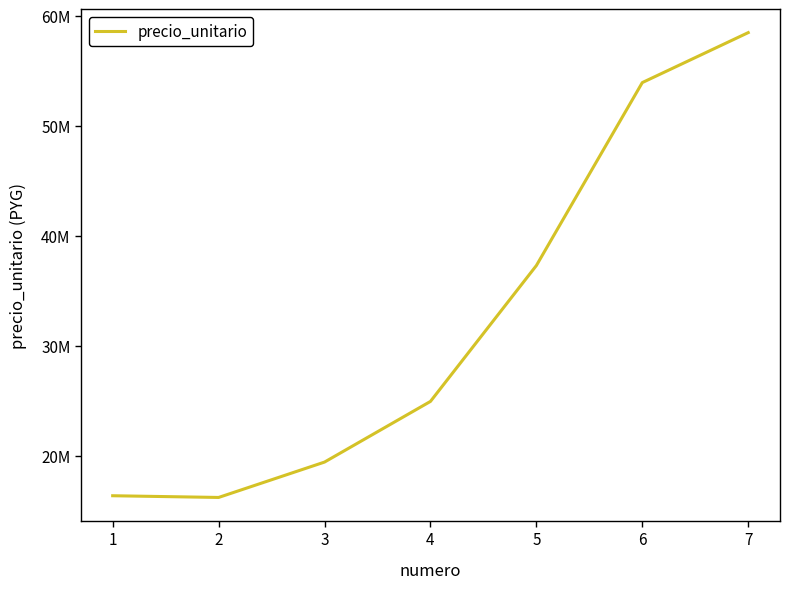

Is it true that the value at 1 is 16386609?

True